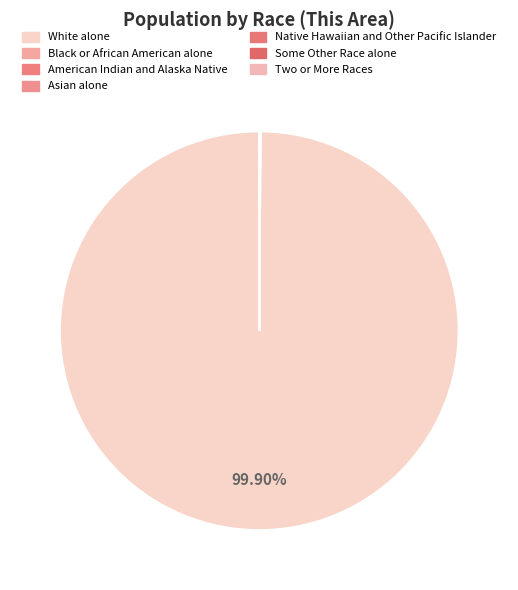

Which slice is the largest?

White alone